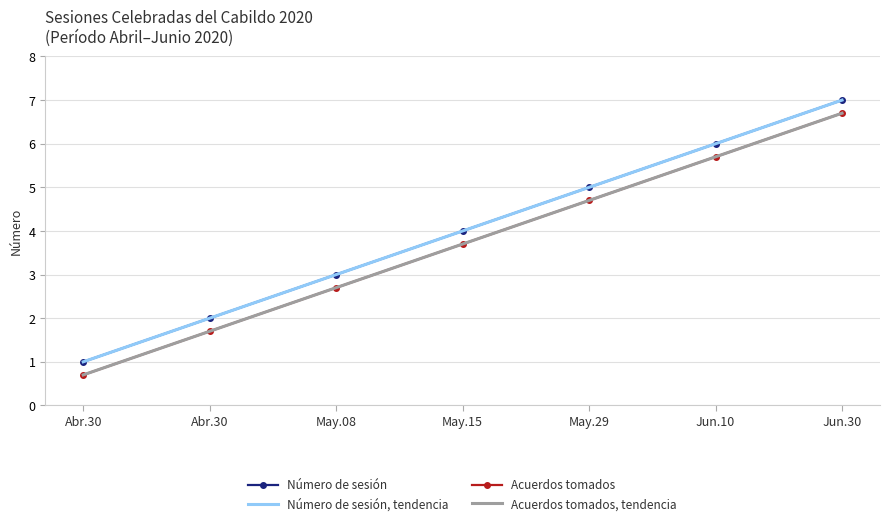

Reading left to right, extract all data points from this chart.

Número de sesión: 1.0	2.0	3.0	4.0	5.0	6.0	7.0
Número de sesión, tendencia: 1.0	2.0	3.0	4.0	5.0	6.0	7.0
Acuerdos tomados: 0.7	1.7	2.7	3.7	4.7	5.7	6.7
Acuerdos tomados, tendencia: 0.7	1.7	2.7	3.7	4.7	5.7	6.7